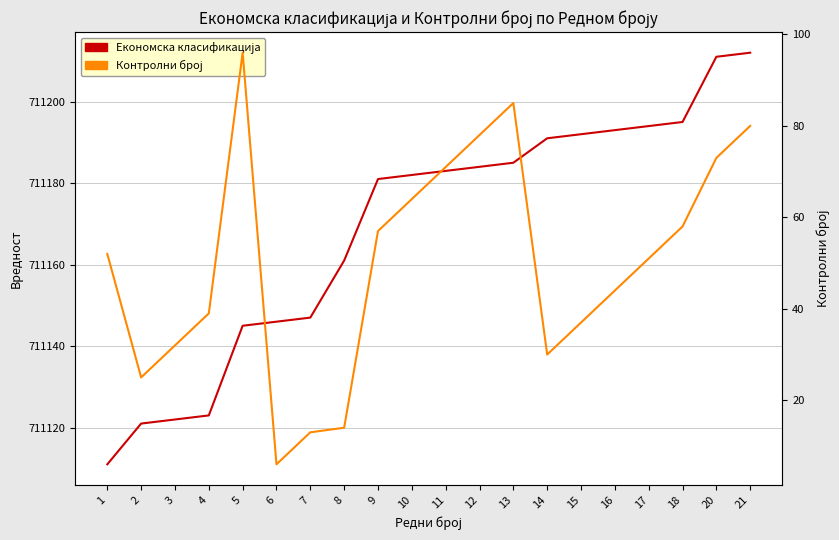

What is the approximate value of Контролни број at 16, to the nearest 10?

40